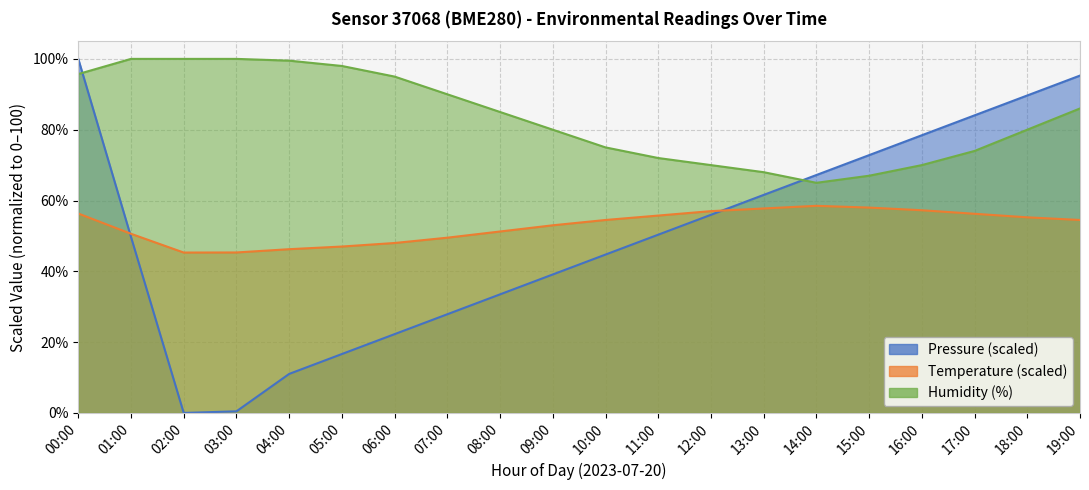

Reading left to right, list all the values displayed in this chart.

pressure: 00:00=100.0	01:00=49.7	02:00=0.0	03:00=0.5	04:00=11.0	05:00=16.6	06:00=22.3	07:00=27.9	08:00=33.5	09:00=39.1	10:00=44.7	11:00=50.3	12:00=56.0	13:00=61.6	14:00=67.2	15:00=72.8	16:00=78.4	17:00=84.1	18:00=89.7	19:00=95.3
temperature: 00:00=56.3	01:00=50.6	02:00=45.3	03:00=45.3	04:00=46.2	05:00=47.0	06:00=48.0	07:00=49.5	08:00=51.2	09:00=53.0	10:00=54.5	11:00=55.8	12:00=57.0	13:00=57.8	14:00=58.5	15:00=58.0	16:00=57.2	17:00=56.2	18:00=55.2	19:00=54.5
humidity: 00:00=95.7	01:00=100.0	02:00=100.0	03:00=100.0	04:00=99.5	05:00=98.0	06:00=95.0	07:00=90.0	08:00=85.0	09:00=80.0	10:00=75.0	11:00=72.0	12:00=70.0	13:00=68.0	14:00=65.0	15:00=67.0	16:00=70.0	17:00=74.0	18:00=80.0	19:00=86.0